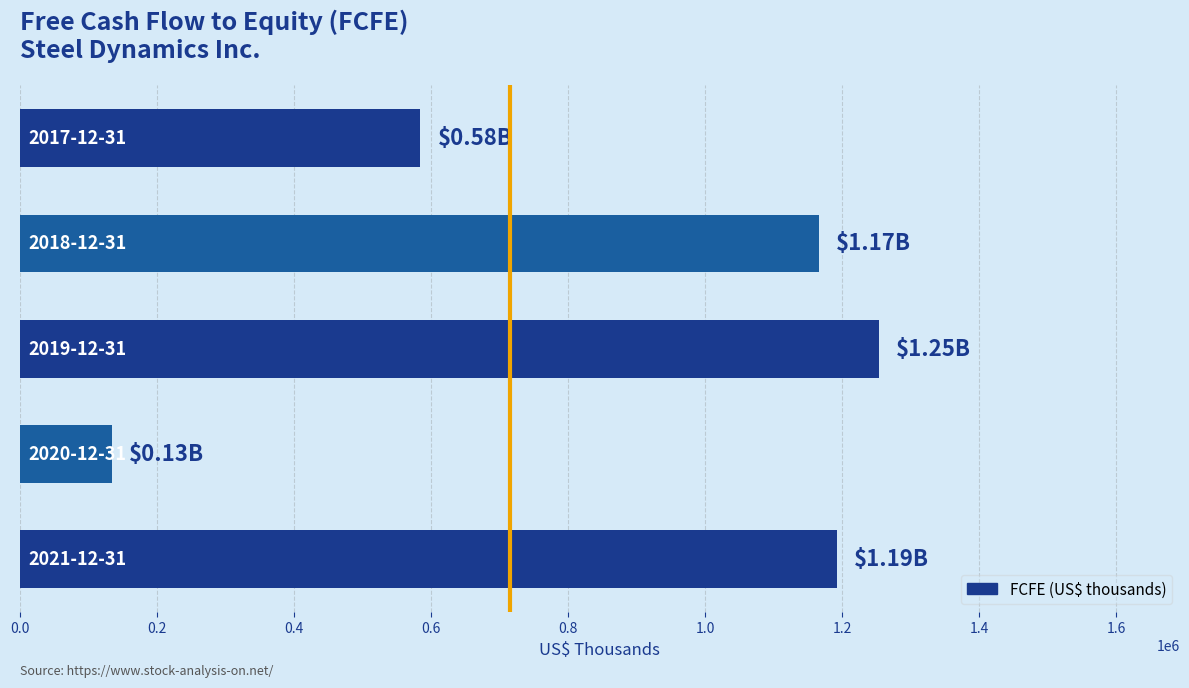

Are the bars grouped side by side (vs. stacked)?

No